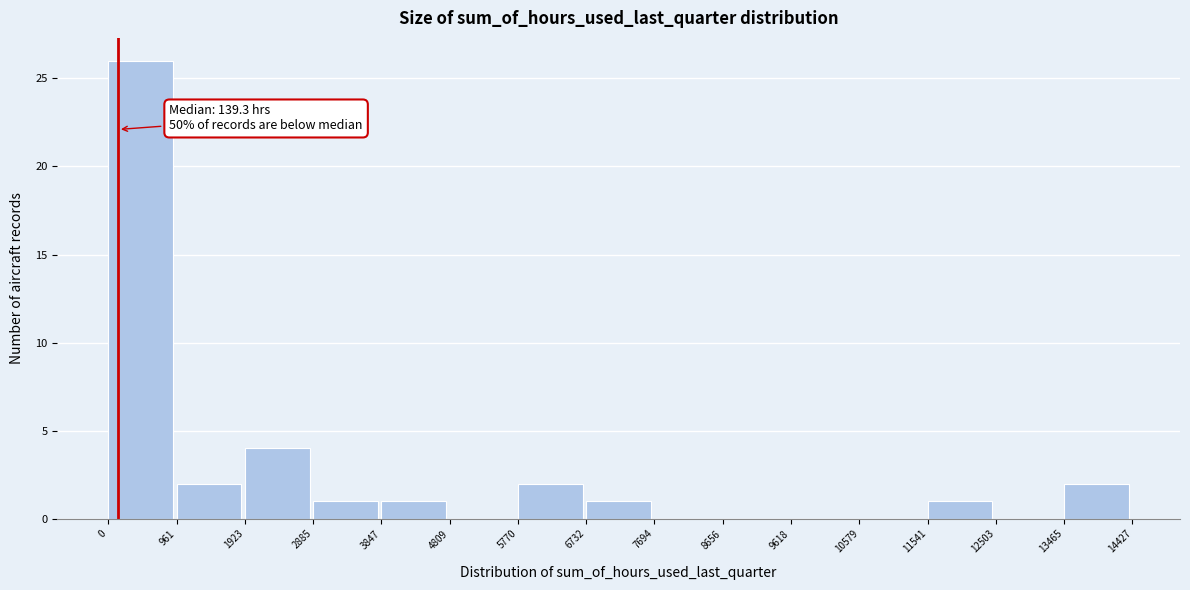

Which range on the x-axis has the tallest bar?

0 to 961